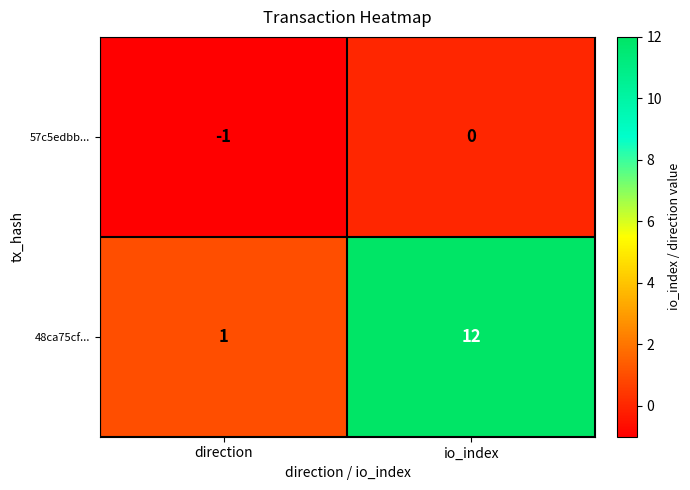

Rank the series by their maximum value, from highest to lowest.

48ca75cf..., 57c5edbb...